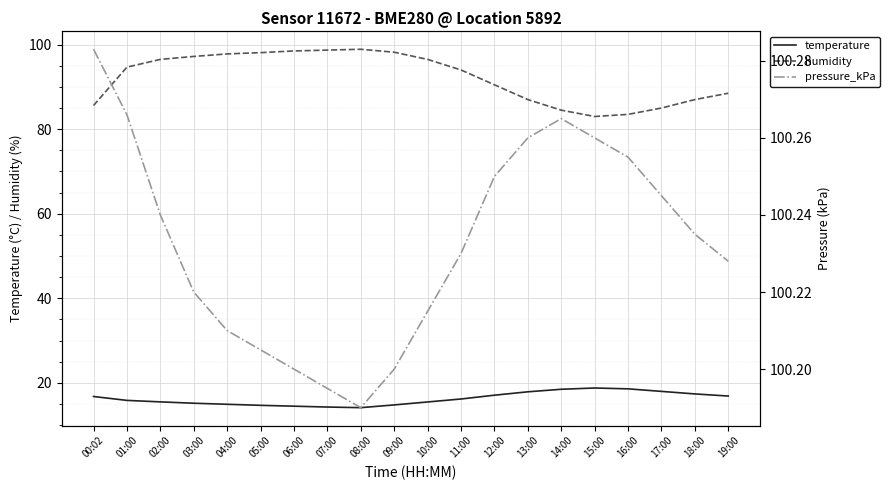

What is the approximate value of humidity at 19:00?

88.5